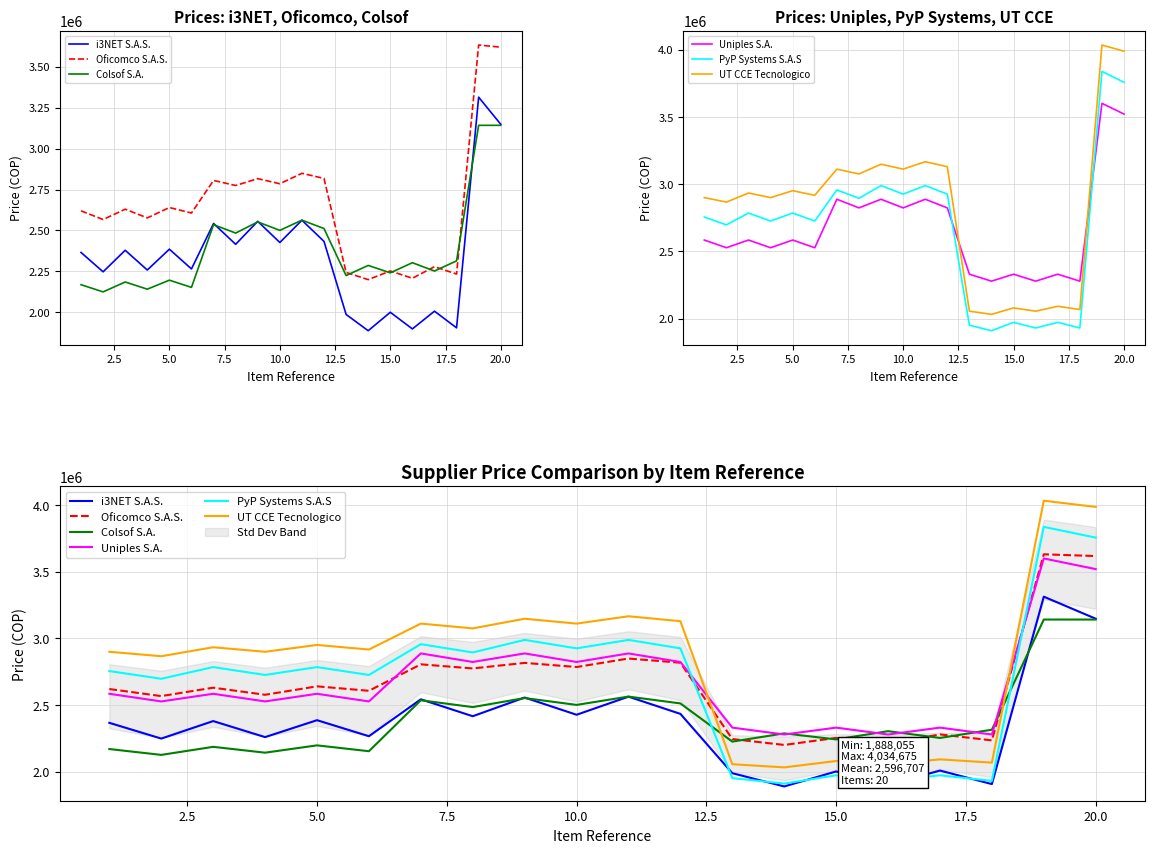

Reading left to right, list all the values displayed in this chart.

i3NET S.A.S.: 2365897.1	2247602.2	2379145.1	2258642.2	2385769.1	2265266.2	2542675.1	2415541.3	2555923.1	2426581.3	2562547.1	2433205.3	1987425.8	1888054.5	2000673.8	1899094.5	2007297.8	1905718.5	3313806.5	3148116.2
Oficomco S.A.S.: 2619834.0	2566787.5	2629991.8	2576739.6	2640149.5	2606595.9	2805496.8	2774553.0	2816374.4	2785310.6	2849007.3	2817583.6	2244087.9	2199882.4	2252788.8	2208412.0	2278891.5	2234000.5	3632182.4	3618920.8
Colsof S.A.: 2169028.8	2125089.6	2185588.8	2141649.6	2196628.8	2152689.6	2535556.8	2484110.4	2552116.8	2500670.4	2563156.8	2511710.4	2224780.8	2286715.2	2241340.8	2303275.2	2252380.8	2314315.2	3141873.6	3141873.6
Uniples S.A.: 2584131.7	2526706.0	2584131.7	2526706.0	2584131.7	2526706.0	2887365.2	2823201.8	2887365.2	2823201.8	2887365.2	2823201.8	2329950.0	2278173.6	2329950.0	2278173.6	2329950.0	2278173.6	3600856.1	3520837.1
PyP Systems S.A.S: 2754855.5	2696857.8	2784799.6	2725548.6	2784799.6	2725548.6	2956897.2	2894646.8	2989037.4	2925440.9	2989037.4	2925440.9	1950605.7	1909540.4	1971808.0	1929854.7	1971808.0	1929854.7	3838232.5	3757427.6
UT CCE Tecnologico: 2899665.4	2866335.3	2933783.7	2899665.4	2951138.5	2916626.0	3111377.8	3075617.3	3147979.2	3111377.8	3166608.3	3129573.4	2054930.4	2031304.8	2079108.0	2054930.4	2091406.6	2066941.9	4034675.2	3988299.5